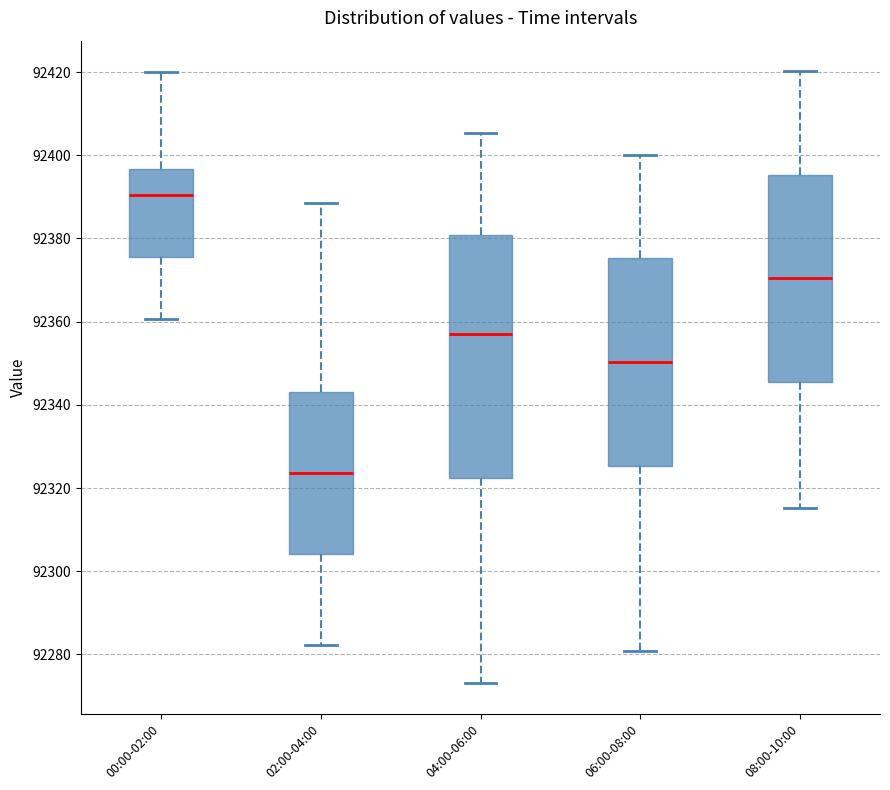

Reading left to right, transcribe this box plot: for each box, give where its median line is, the range the box spans, and where its two whiskers end, as read against the y-axis. The values are not printed on the chart, so give them approximately, as read against the axis.

00:00-02:00: median 92390, box 92376 to 92396, whiskers 92360 to 92420
02:00-04:00: median 92324, box 92304 to 92344, whiskers 92282 to 92388
04:00-06:00: median 92356, box 92322 to 92380, whiskers 92274 to 92406
06:00-08:00: median 92350, box 92326 to 92376, whiskers 92280 to 92400
08:00-10:00: median 92370, box 92346 to 92396, whiskers 92316 to 92420